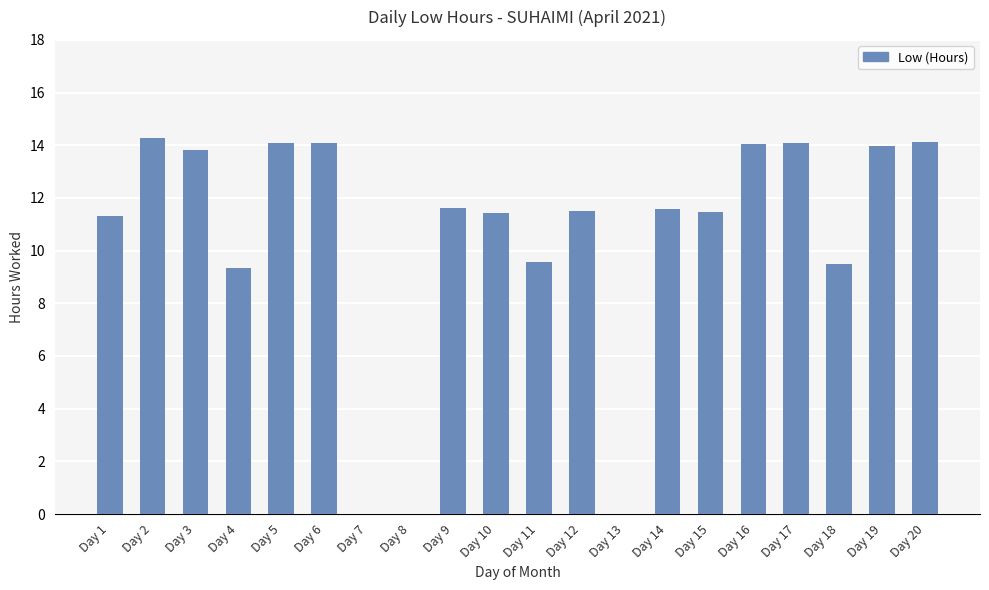

What is the change in value from Day 7 to Day 20?

+14.1